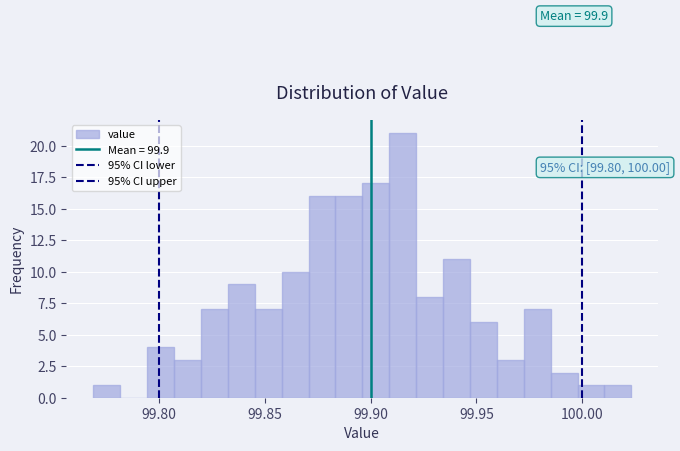

Around what value on the x-axis is the tallest bar? Give the approximate position of its centre, as read against the axis.

99.915